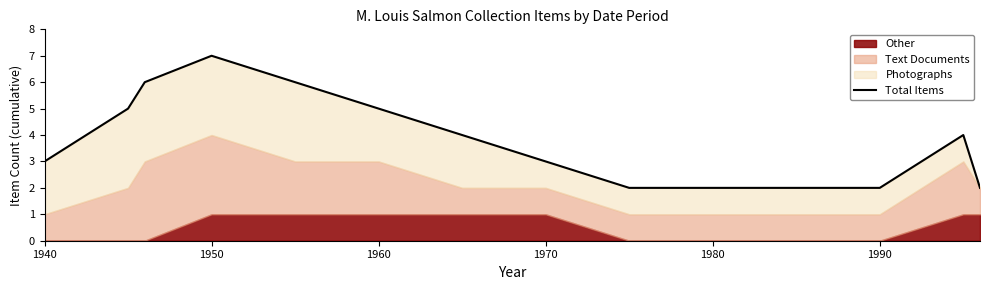

What is the change in value from 1940 to 1990?

-1